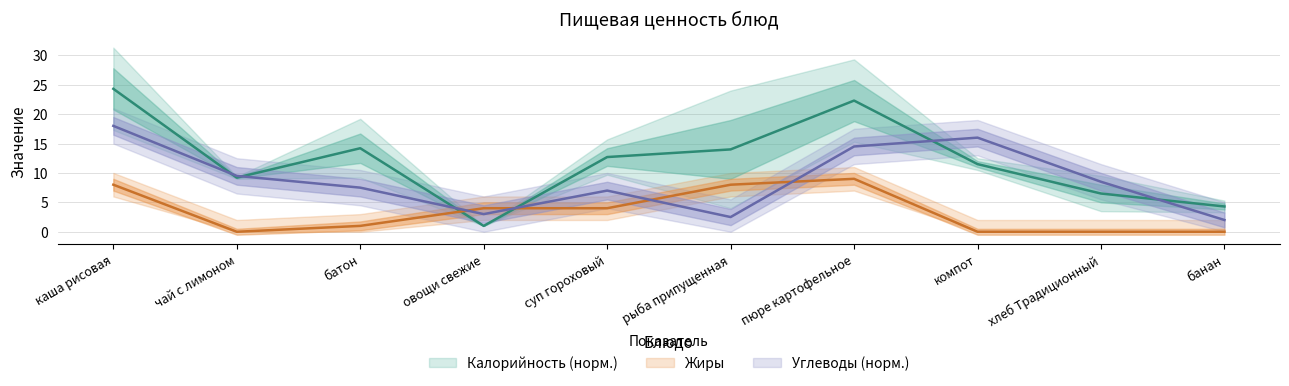

How many values in the Углеводы series exceed 8?

5